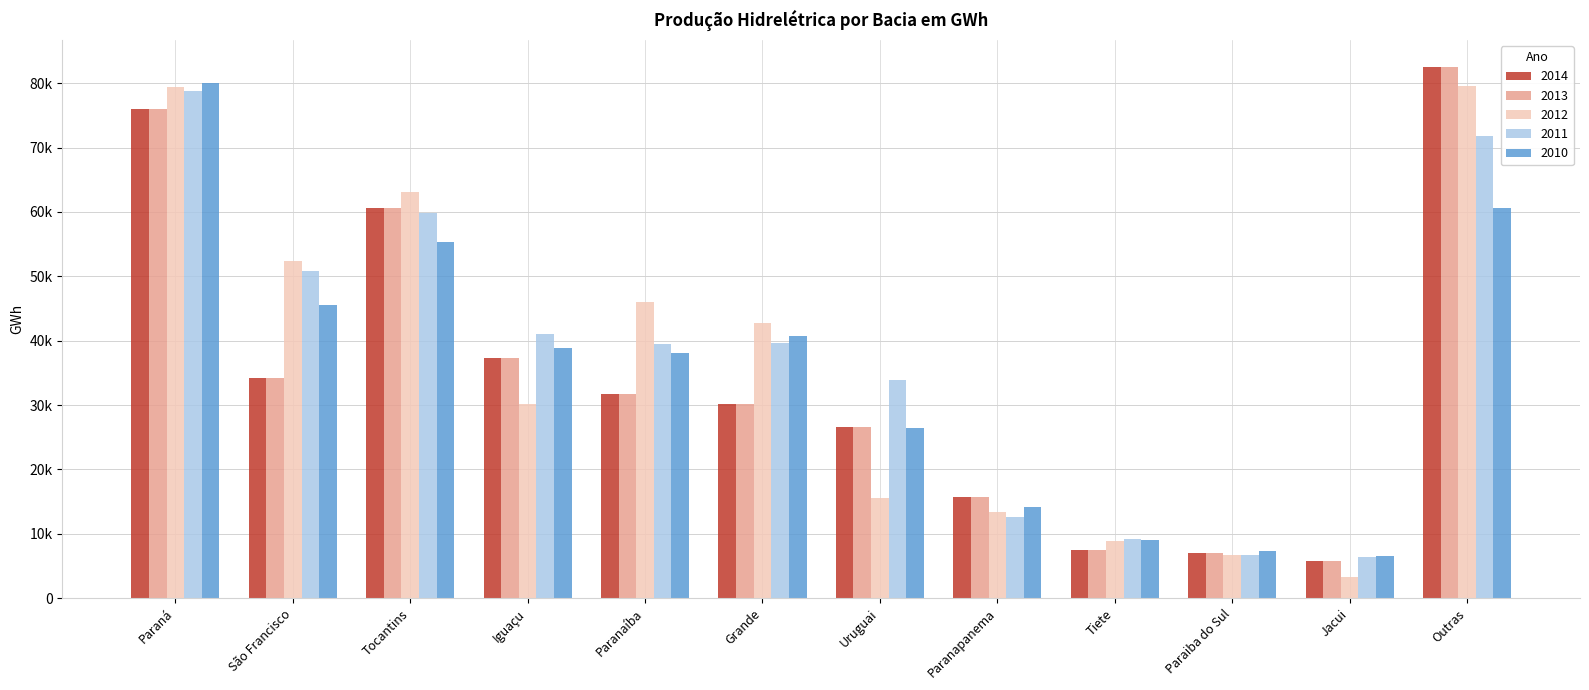

What is the label of the 11th bar from the right?

São Francisco